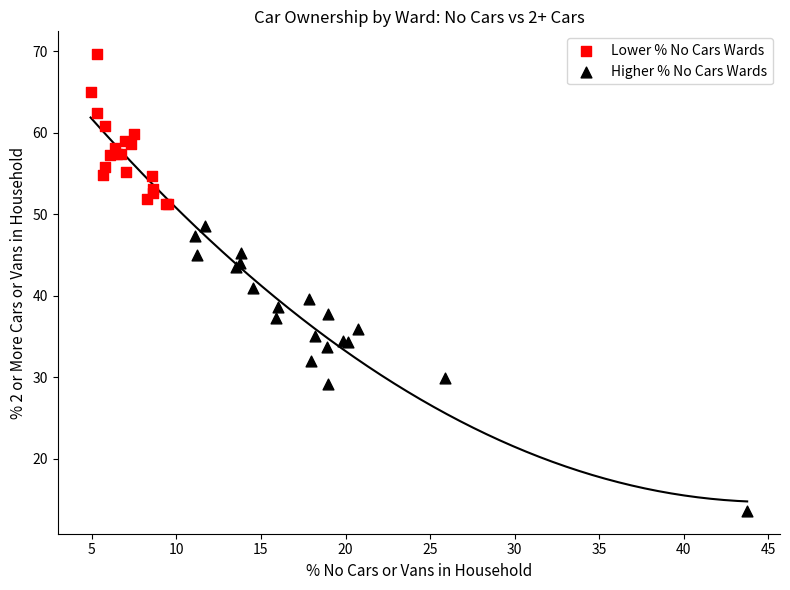

Which series has the largest Y range (max minus min)?

Higher % No Cars Wards